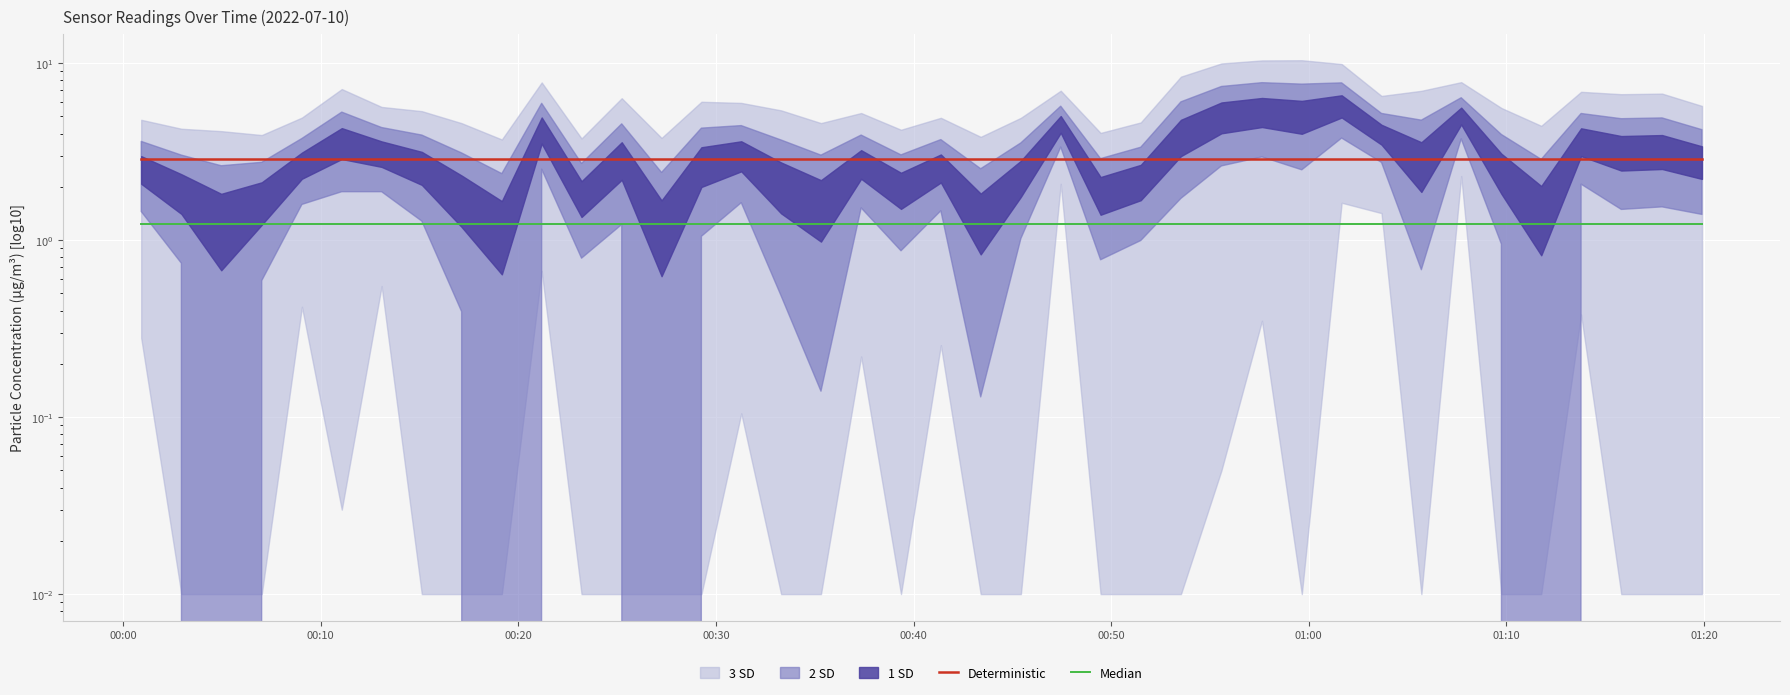

Does the chart display data point markers on the line(s)?

No